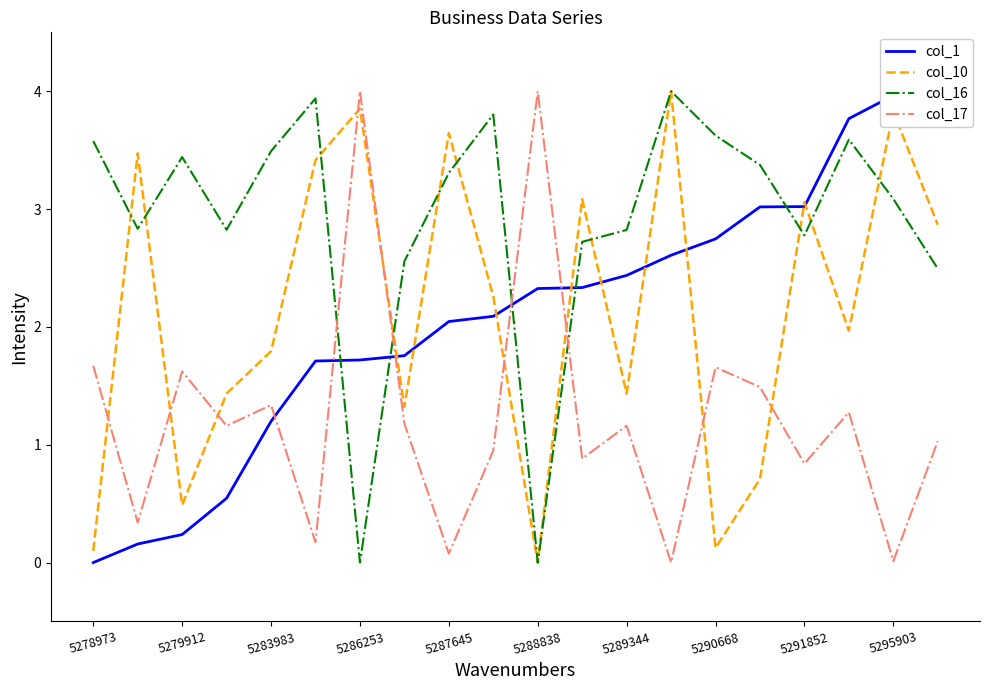

What is the average value of the col_10 series?

2.1